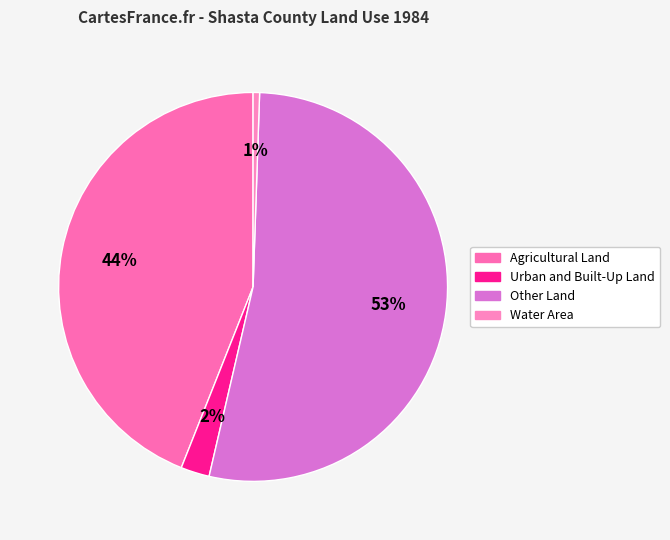

Is the sum of Urban and Built-Up Land and Water Area greater than half?

No